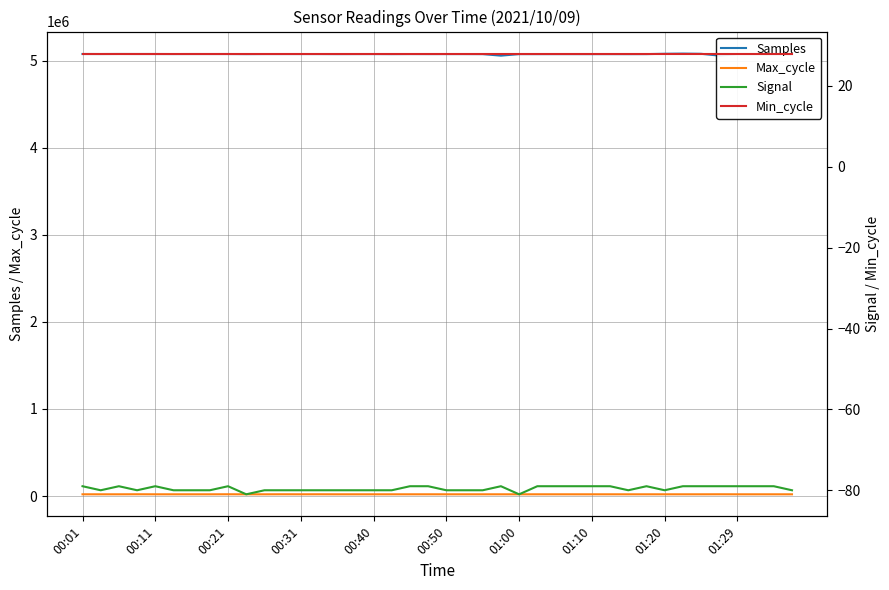

Does the chart display data point markers on the line(s)?

No